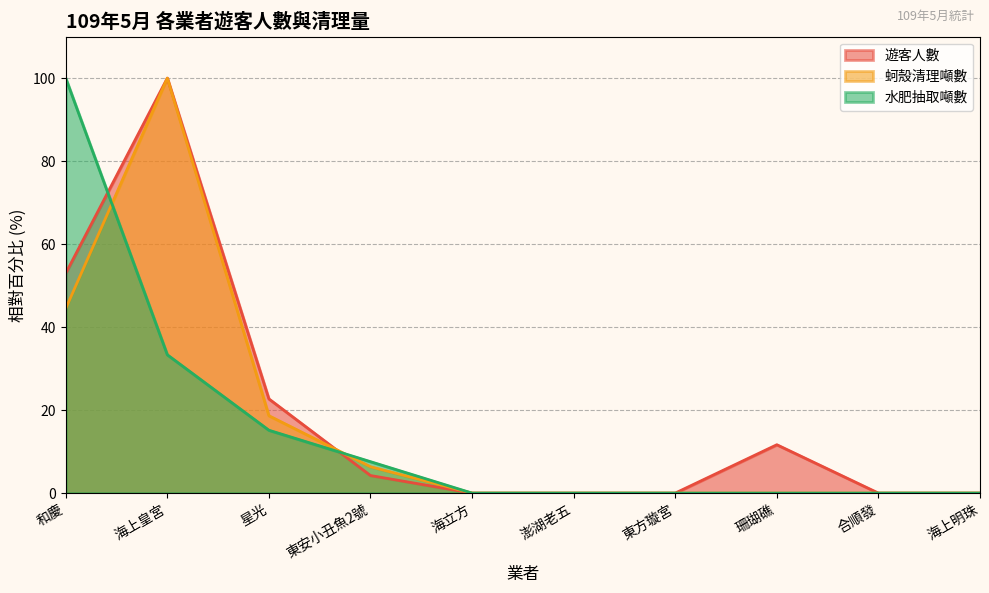

What is the greatest value displayed?

100.0